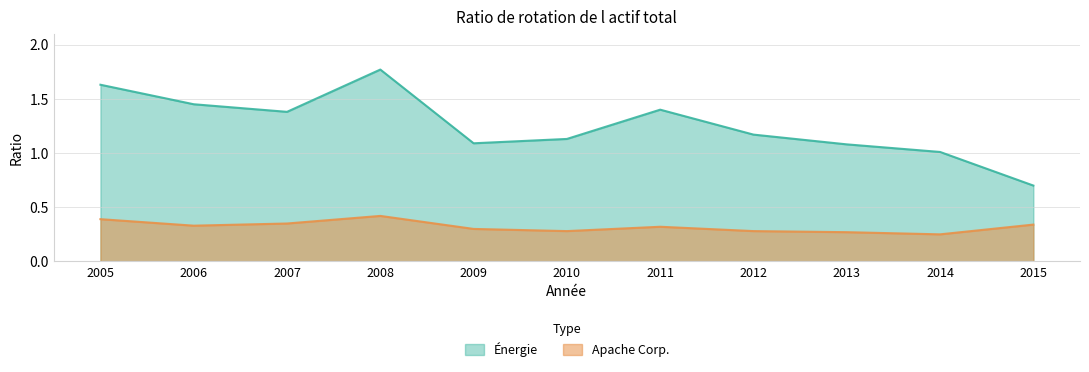

At how many categories does at least one series exceed 0?

11